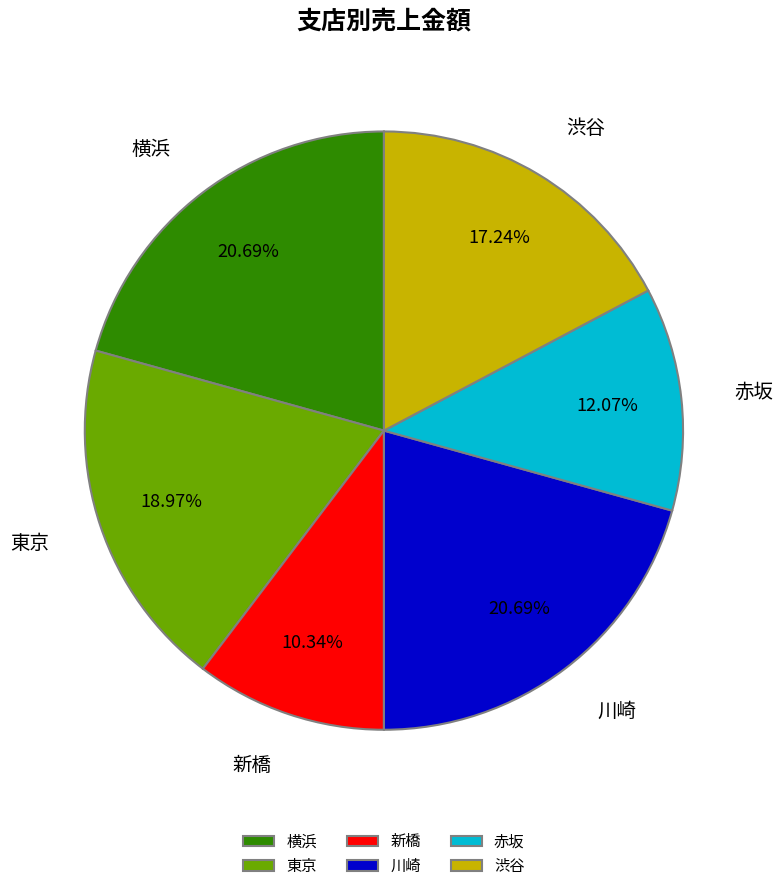

Which category has the smallest portion of the pie?

新橋